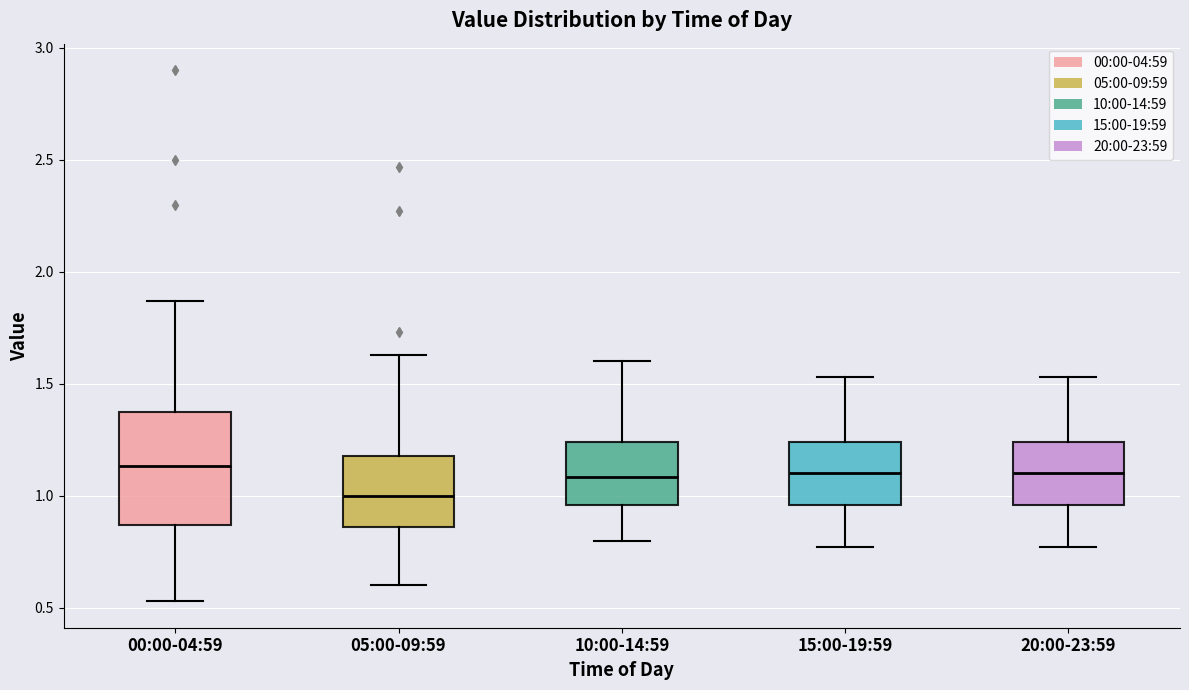

Reading left to right, read every box against the y-axis: the position of its median line, the range the box covers, and the ends of its whiskers. The values are not printed on the chart, so give them approximately, as read against the axis.

00:00-04:59: median 1.15, box 0.85 to 1.40, whiskers 0.55 to 1.85
05:00-09:59: median 1.00, box 0.85 to 1.20, whiskers 0.60 to 1.65
10:00-14:59: median 1.10, box 0.95 to 1.25, whiskers 0.80 to 1.60
15:00-19:59: median 1.10, box 0.95 to 1.25, whiskers 0.75 to 1.55
20:00-23:59: median 1.10, box 0.95 to 1.25, whiskers 0.75 to 1.55